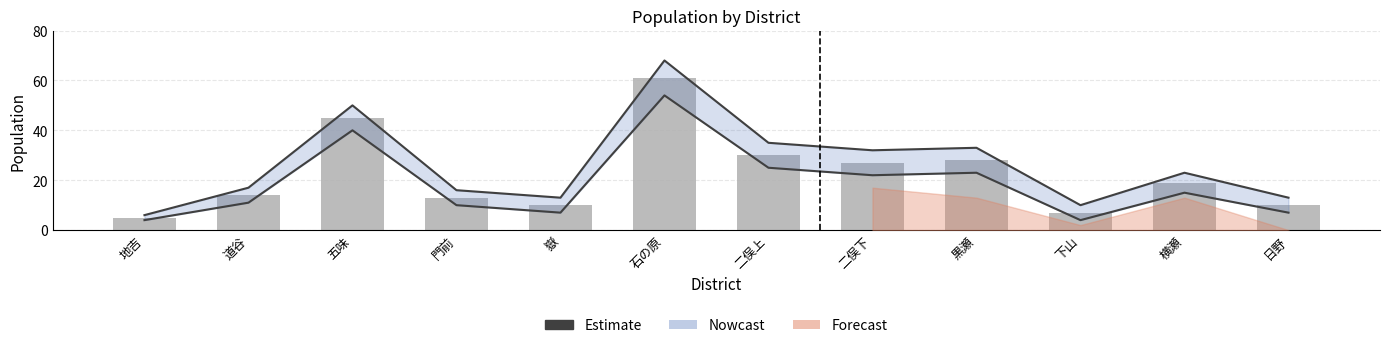

What is the maximum value shown in the chart?

68